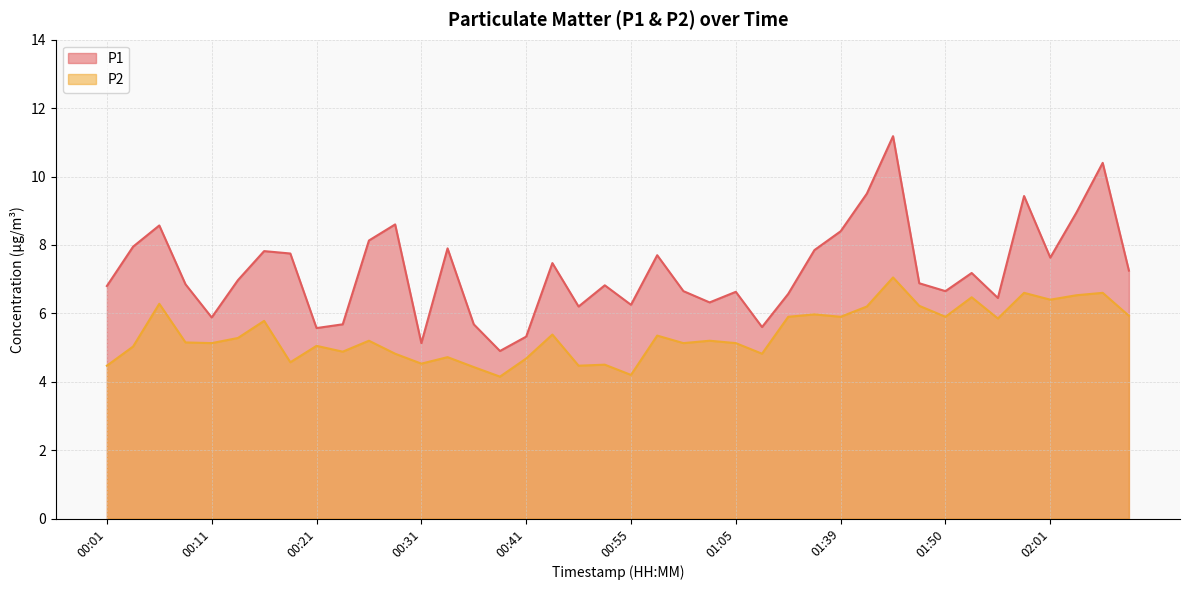

What is the approximate value of P2 at 00:31?

4.5